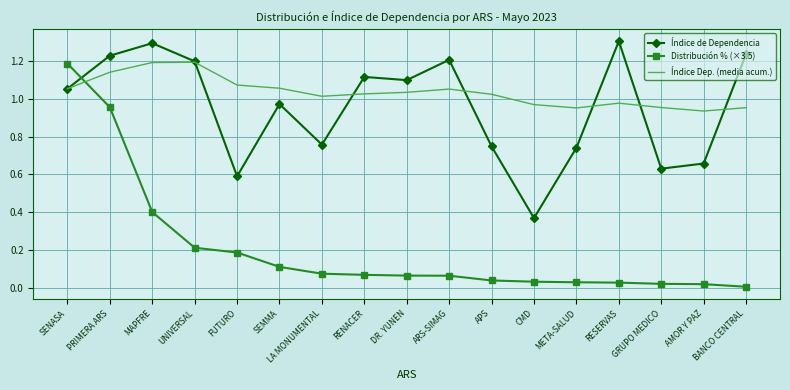

In Índice Dep. (media acum.), how many points are lower than both neighbors (excluding endpoints)?

3